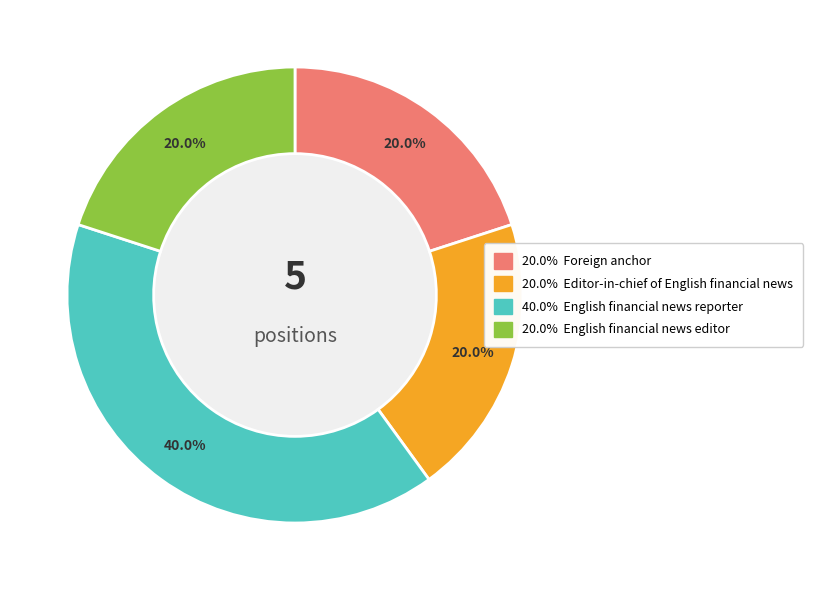

How many slices are in this pie chart?

4